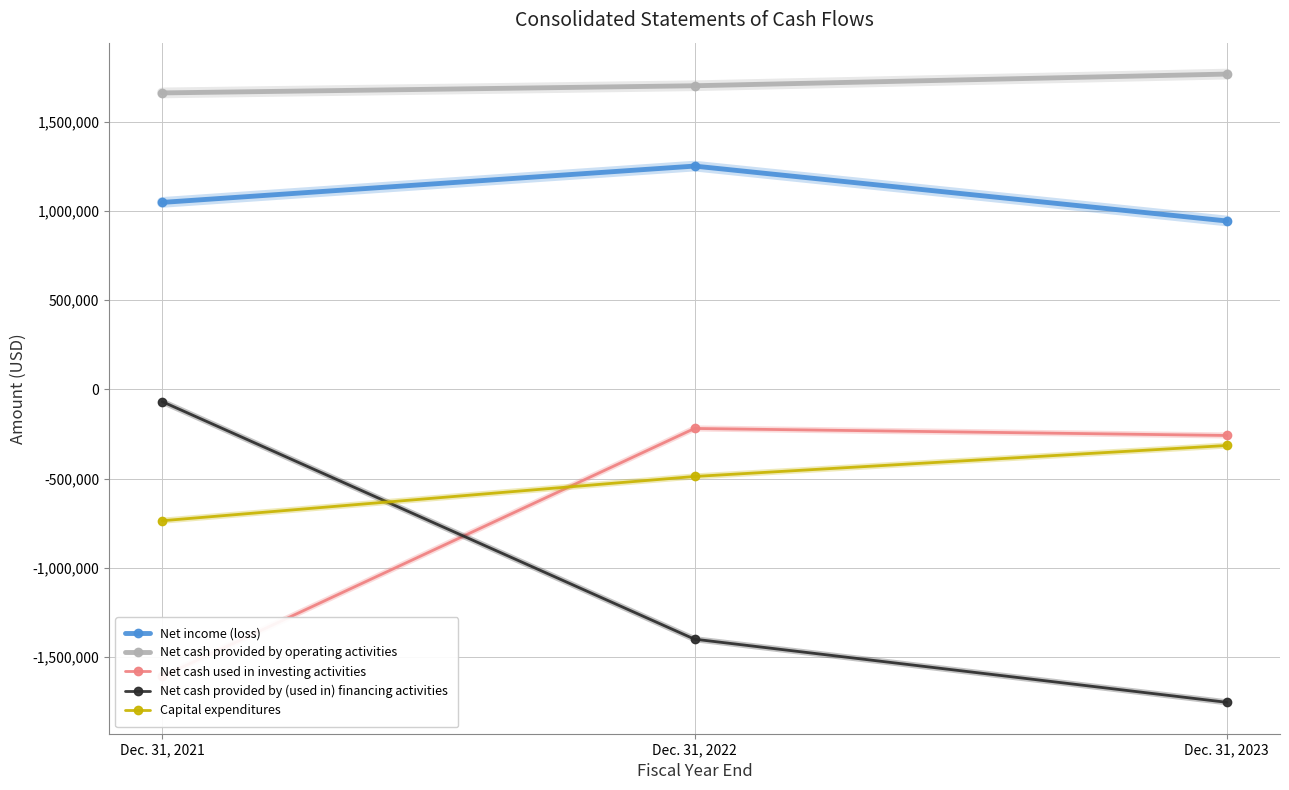

Rank the categories by Net cash provided by (used in) financing activities value from highest to lowest.

Dec. 31, 2021, Dec. 31, 2022, Dec. 31, 2023